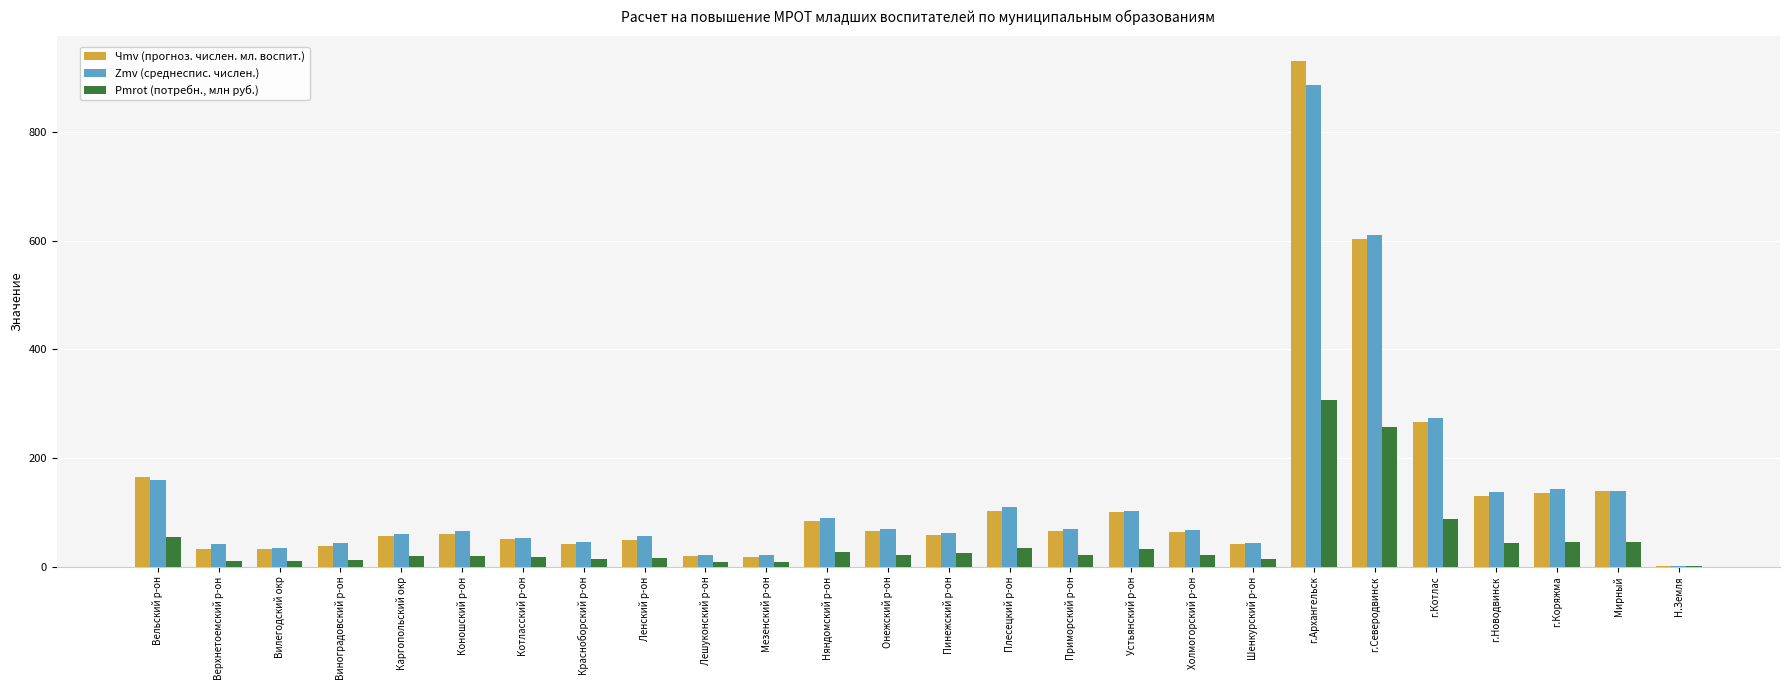

The Pmrot (потребн., млн руб.) series shows 21.4 at Приморский р-он. True or false?

True